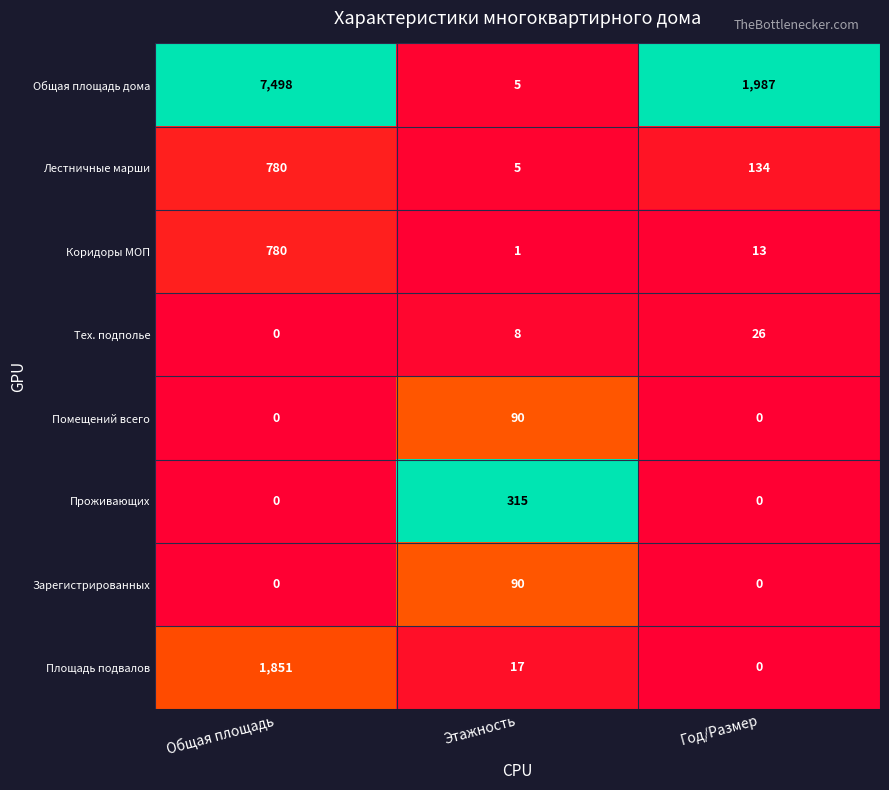

Is it true that Зарегистрированных equals 0 at Общая площадь?

True